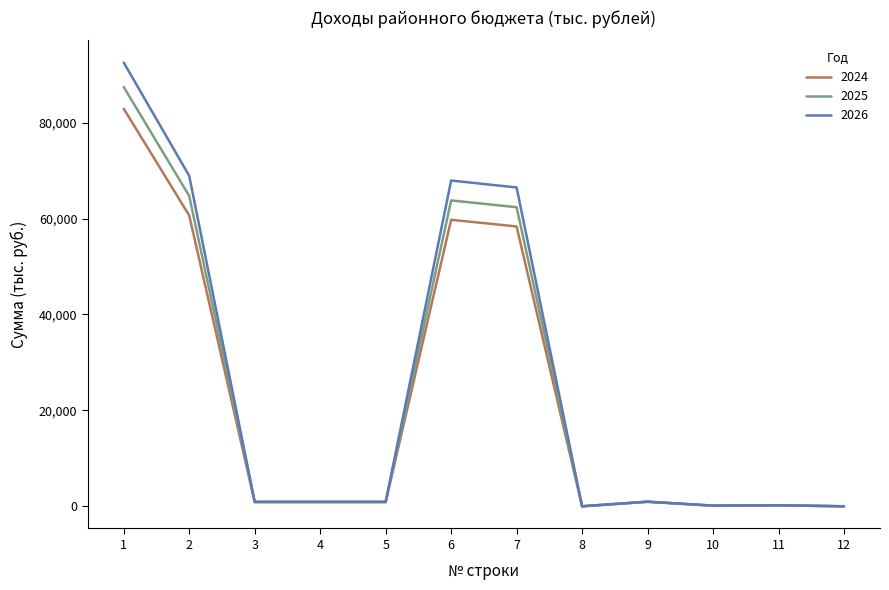

Does the chart display data point markers on the line(s)?

No